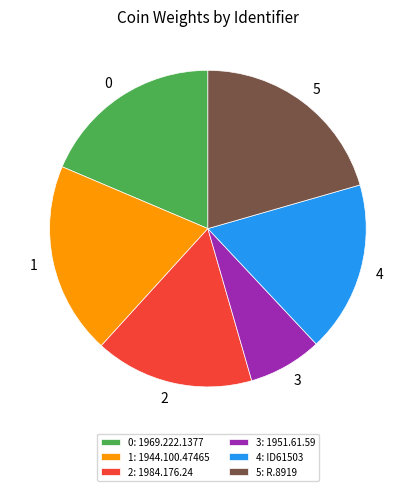

The 1: 1944.100.47465 slice represents 20% of the pie. True or false?

True